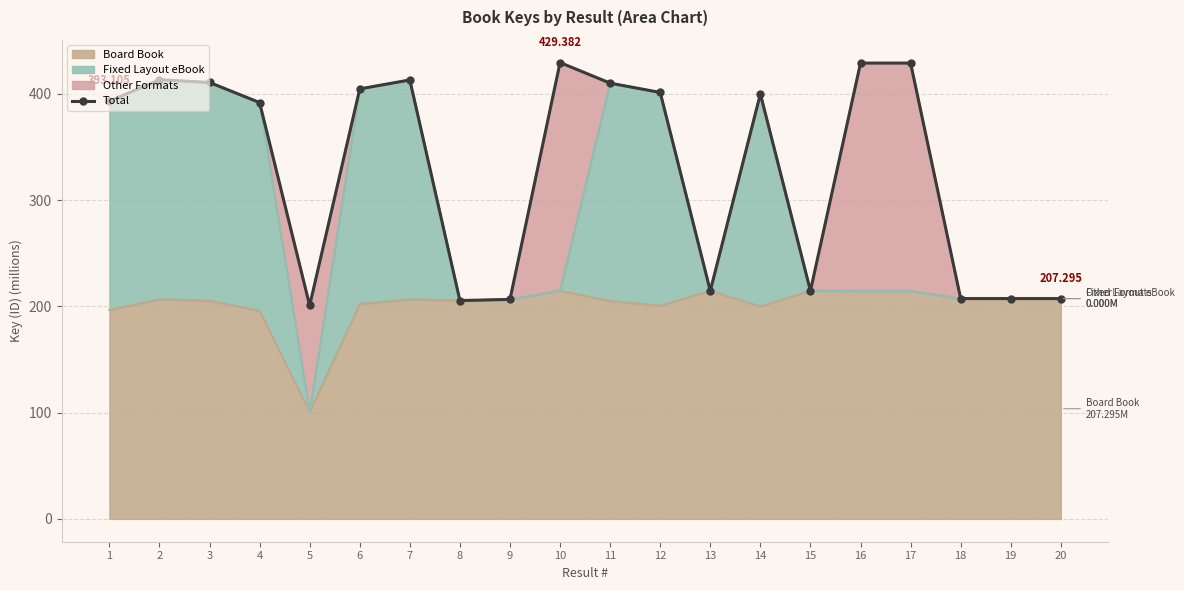

Does the chart have visible grid lines?

Yes